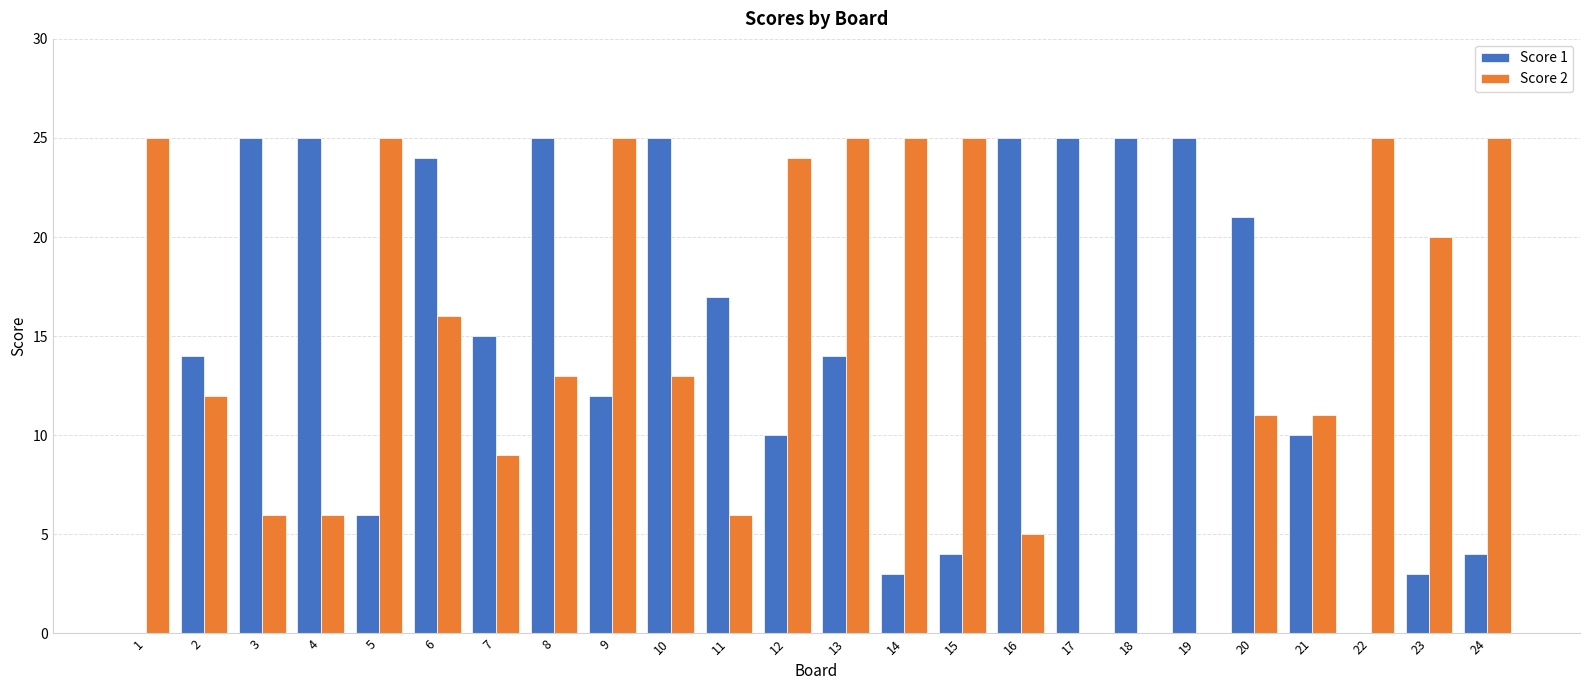

At which category is the sum across all series the highest?

6